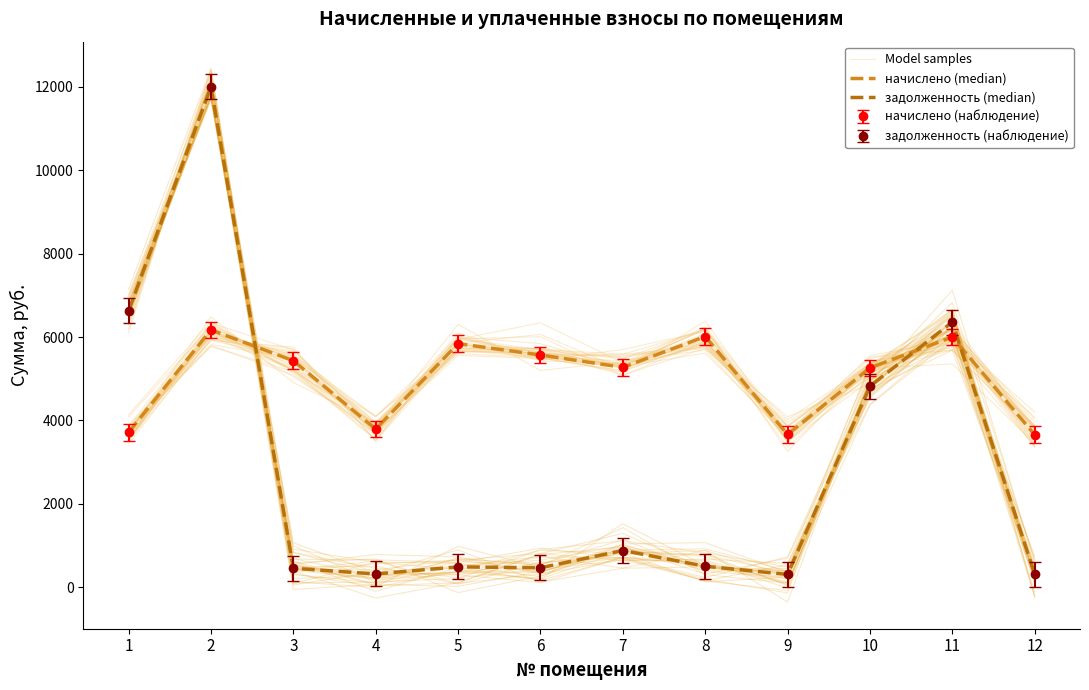

How many intersections are there between Model samples and задолженность (median)?

3